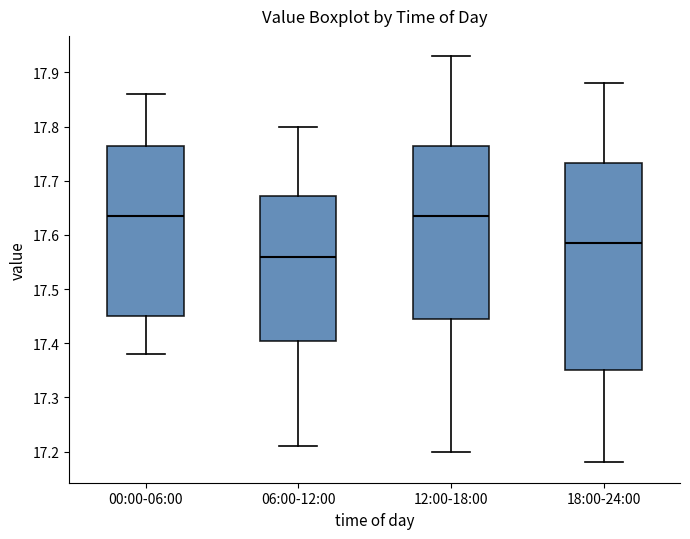

Reading left to right, transcribe this box plot: for each box, give where its median line is, the range the box spans, and where its two whiskers end, as read against the y-axis. The values are not printed on the chart, so give them approximately, as read against the axis.

00:00-06:00: median 17.64, box 17.45 to 17.77, whiskers 17.38 to 17.86
06:00-12:00: median 17.56, box 17.41 to 17.67, whiskers 17.21 to 17.80
12:00-18:00: median 17.64, box 17.45 to 17.77, whiskers 17.20 to 17.93
18:00-24:00: median 17.59, box 17.35 to 17.73, whiskers 17.18 to 17.88